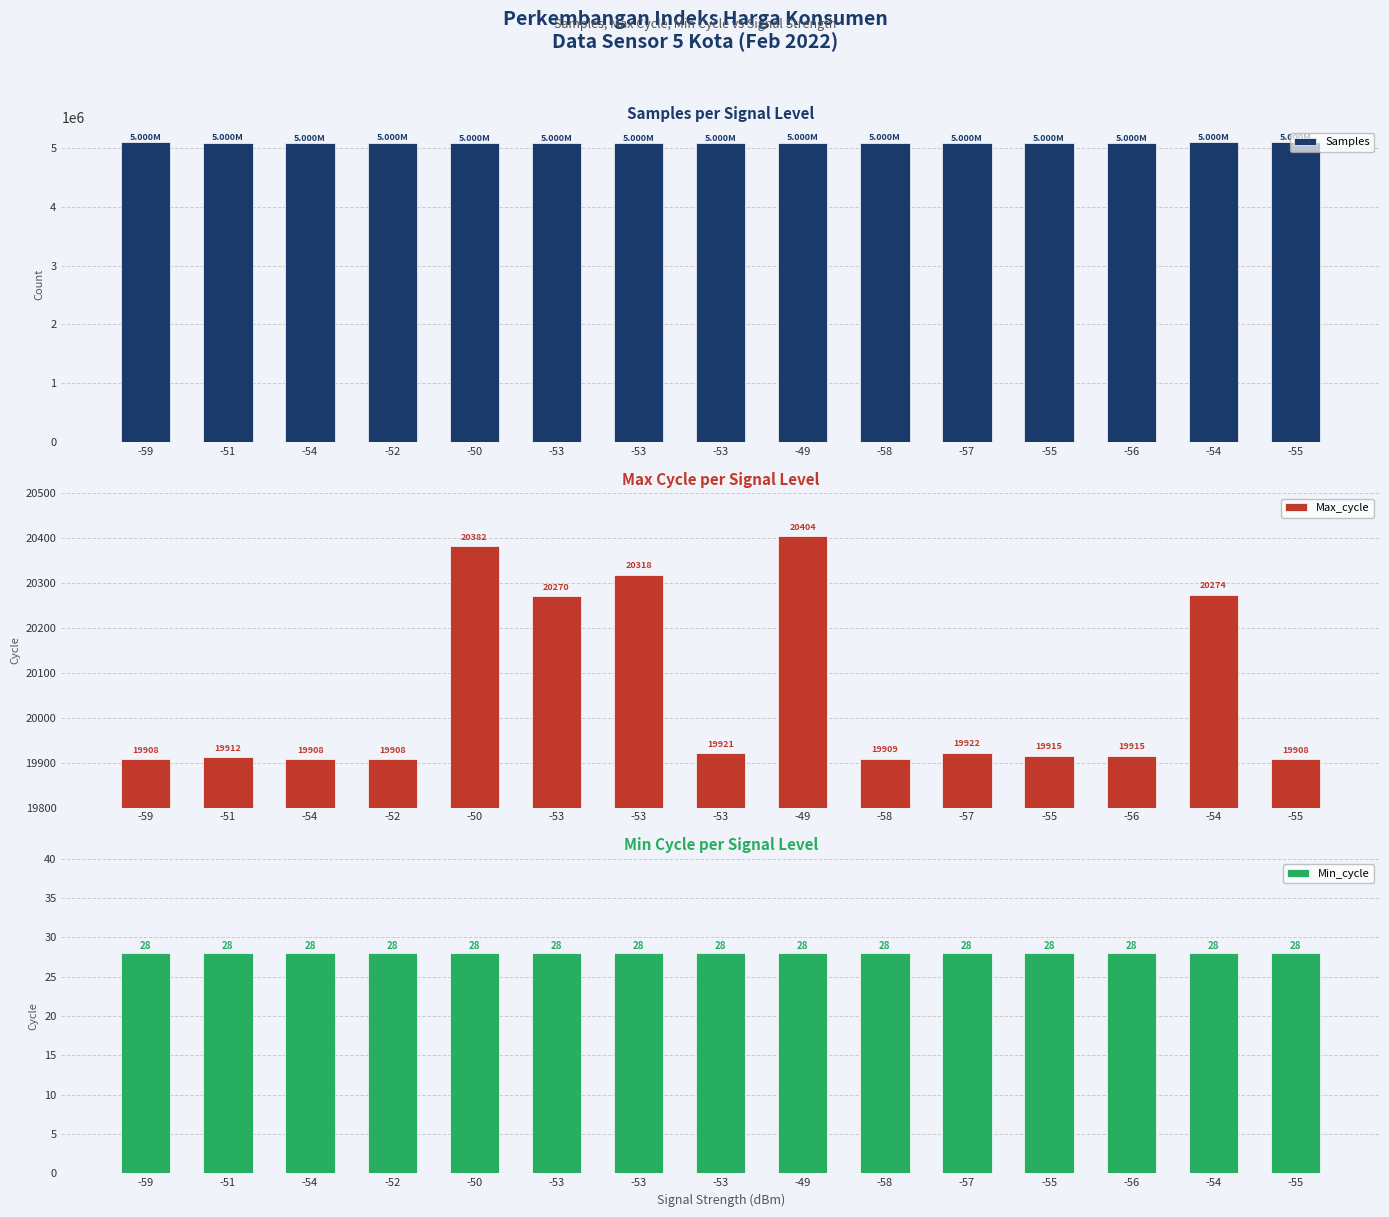

Reading left to right, extract all data points from this chart.

Samples: 5093729	5092958	5092739	5093010	5092801	5092595	5092641	5092512	5093012	5092892	5092605	5092655	5091512	5093866	5096095
Max_cycle: 19908	19912	19908	19908	20382	20270	20318	19921	20404	19909	19922	19915	19915	20274	19908
Min_cycle: 28	28	28	28	28	28	28	28	28	28	28	28	28	28	28